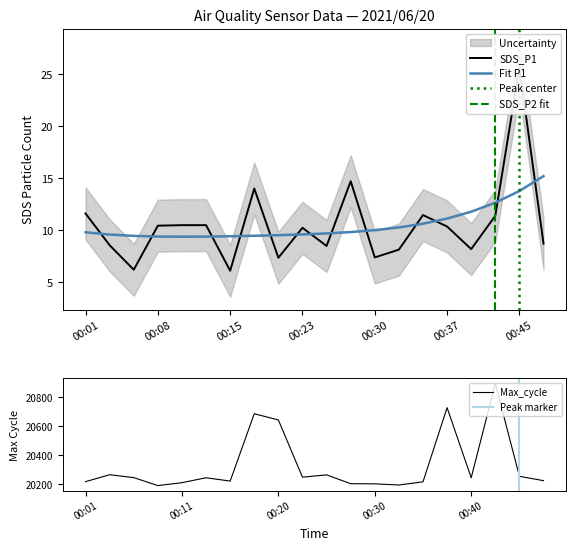

Where is the first local maximum for SDS_P1?

00:18